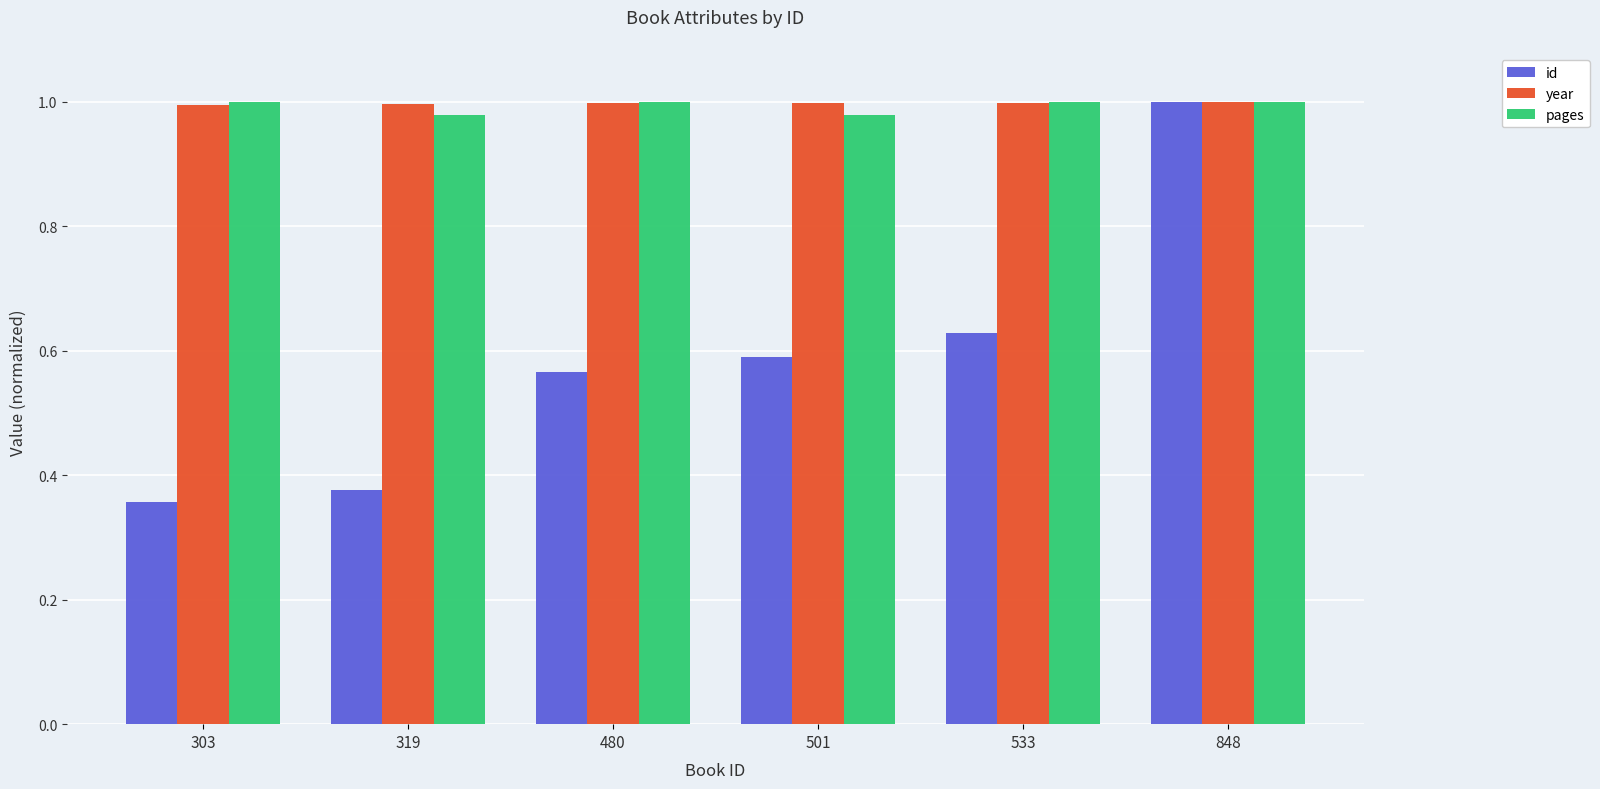

Between 480 and 533, which series saw the biggest shift?

id